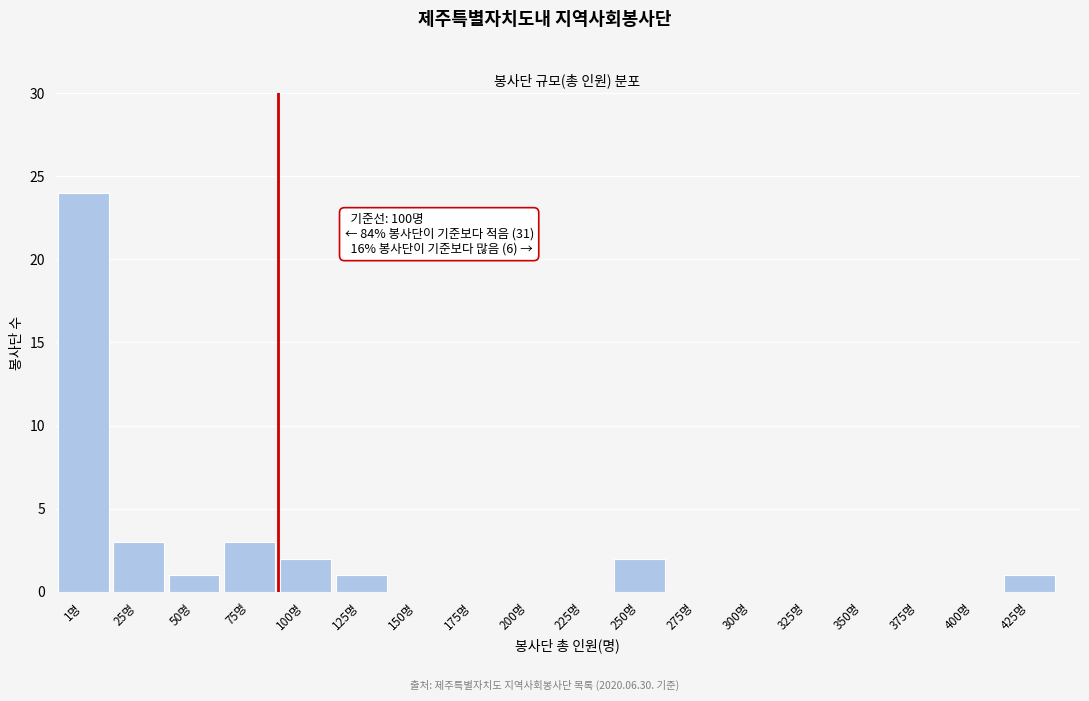

Reading left to right, transcribe all the data shown in this chart.

1명=24	25명=3	50명=1	75명=3	100명=2	125명=1	150명=0	175명=0	200명=0	225명=0	250명=2	275명=0	300명=0	325명=0	350명=0	375명=0	400명=0	425명=1